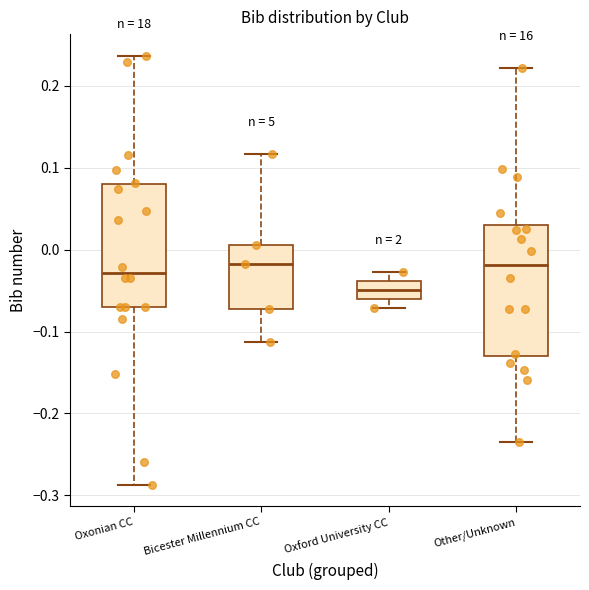

Reading left to right, read every box against the y-axis: the position of its median line, the range the box covers, and the ends of its whiskers. The values are not printed on the chart, so give them approximately, as read against the axis.

Oxonian CC: median -0.03, box -0.07 to 0.08, whiskers -0.29 to 0.24
Bicester Millennium CC: median -0.02, box -0.07 to 0.01, whiskers -0.11 to 0.12
Oxford University CC: median -0.05, box -0.06 to -0.04, whiskers -0.07 to -0.03
Other/Unknown: median -0.02, box -0.13 to 0.03, whiskers -0.24 to 0.22